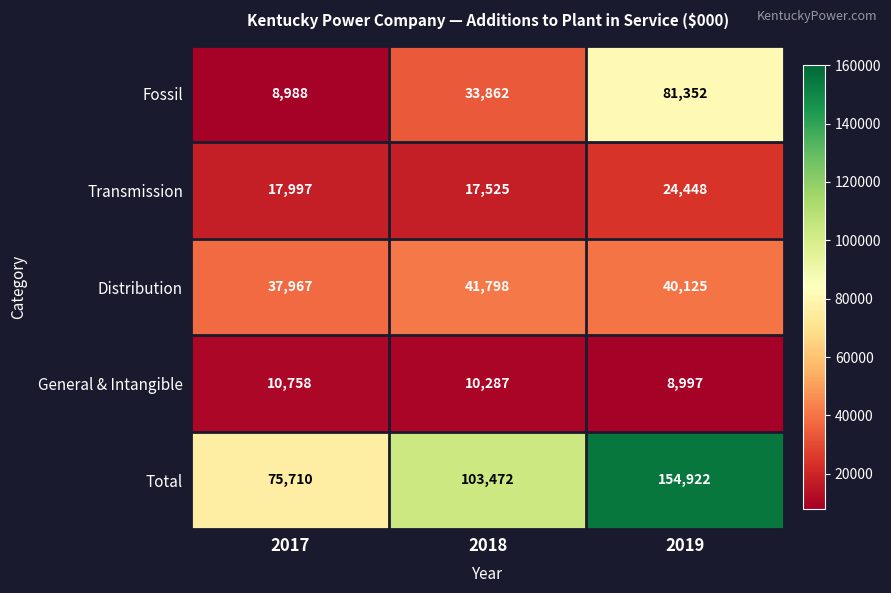

What is the sum of all Transmission values?

59970